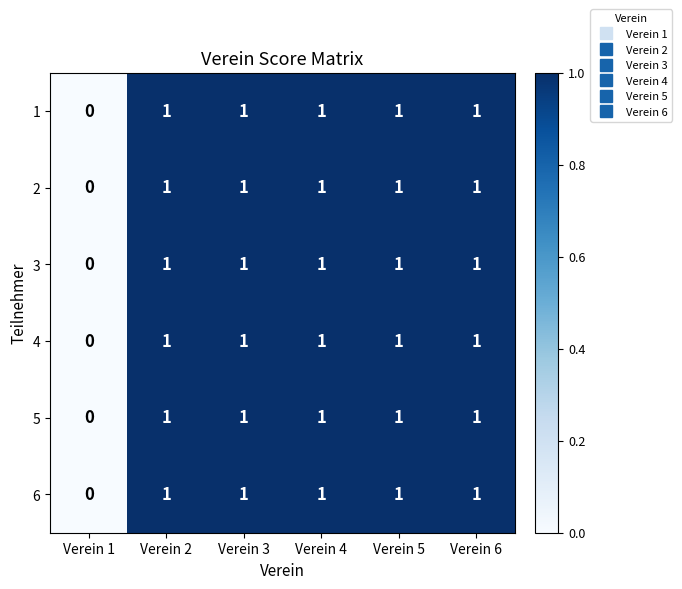

Where is 3 nearest to the value 0?

Verein 1